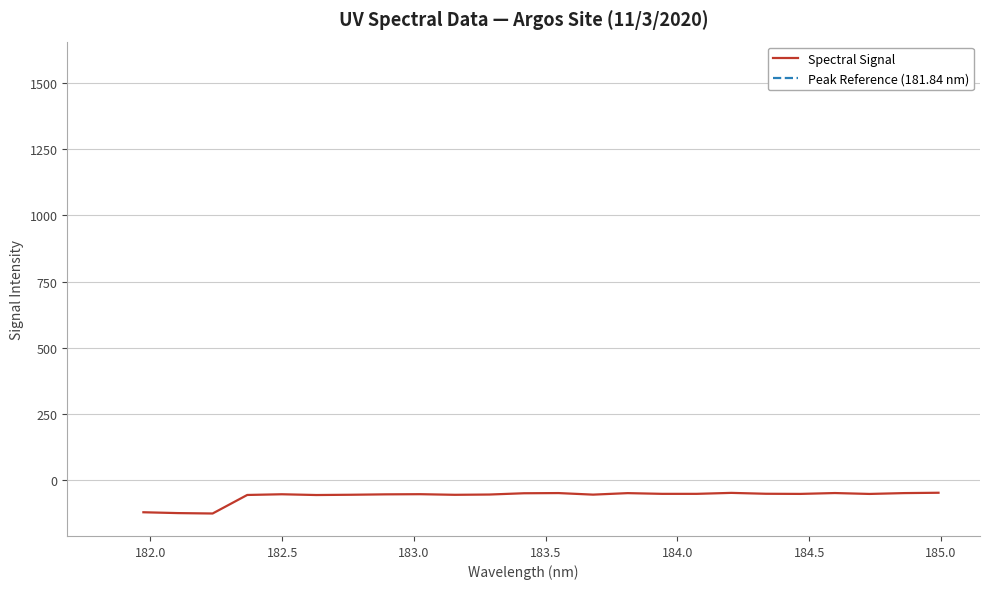

Is this an area chart (filled region under the line)?

No